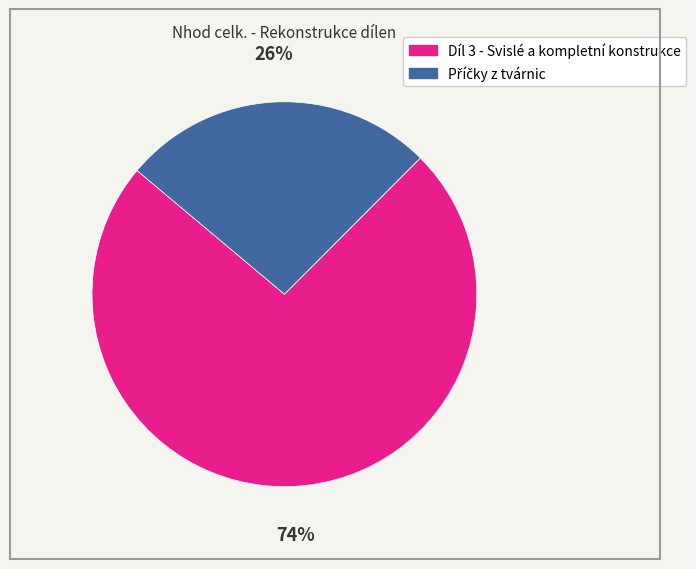

What percentage is the Díl 3 - Svislé a kompletní konstrukce slice, to the nearest percent?

74%